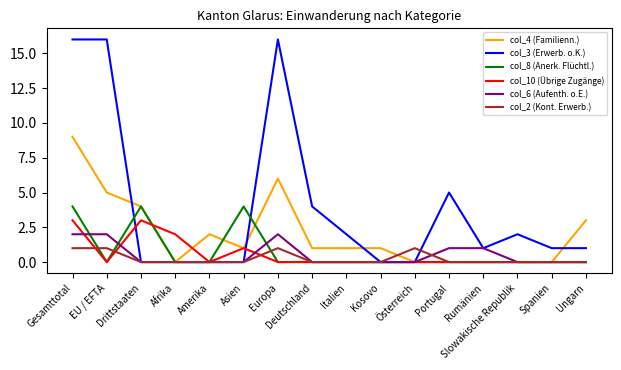

Which series has the largest range (max minus min)?

col_3 (Erwerb. o.K.)